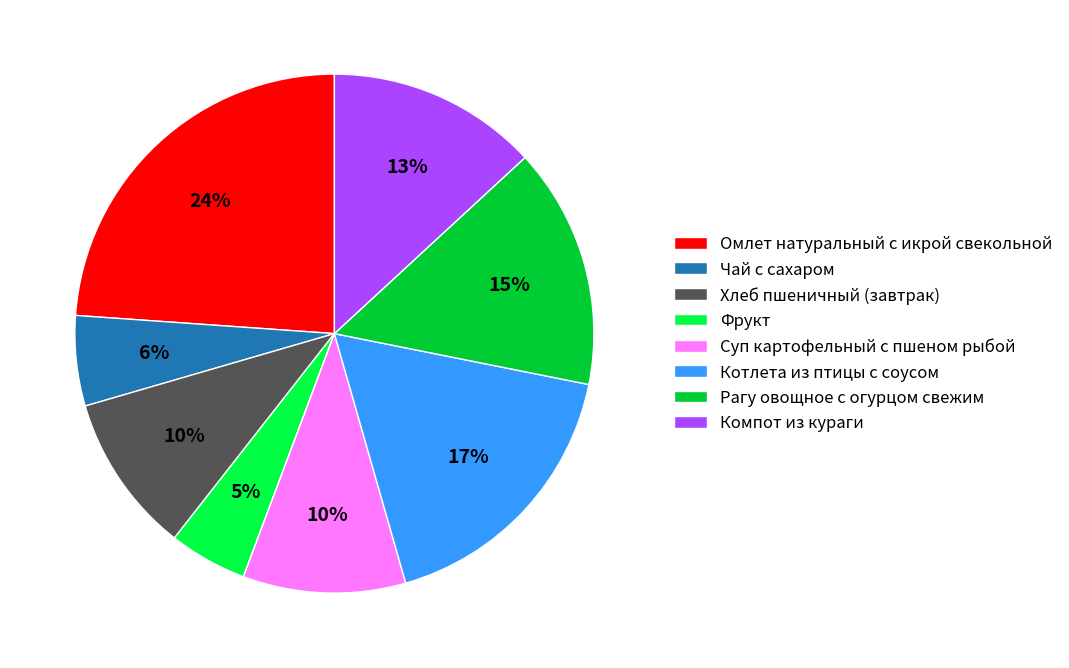

Count the number of slices in the pie.

8